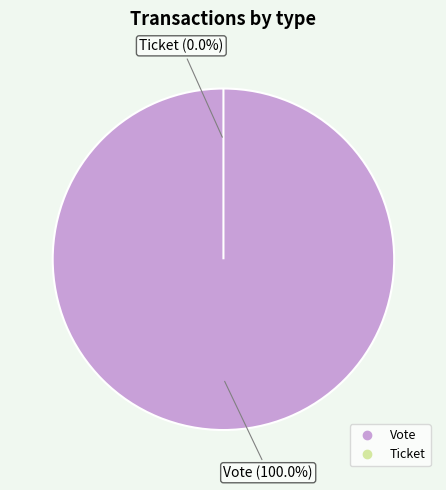

True or false: Vote accounts for 99% of the total.

False